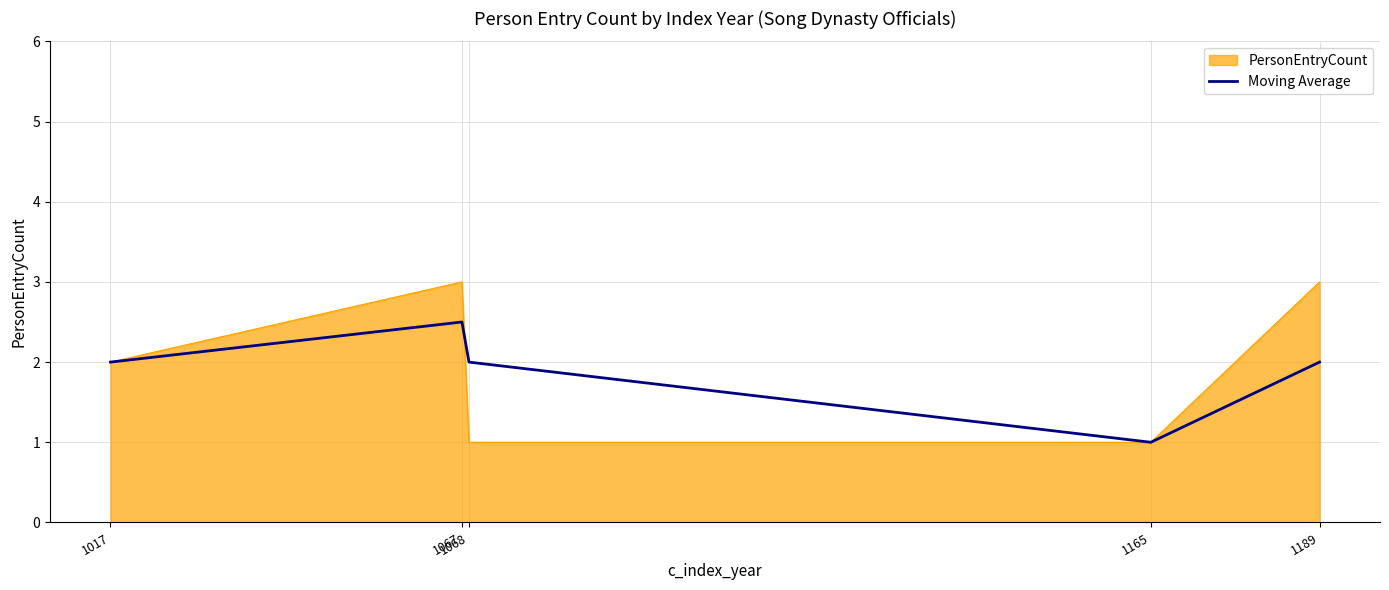

What is the minimum value shown in the chart?

1.0